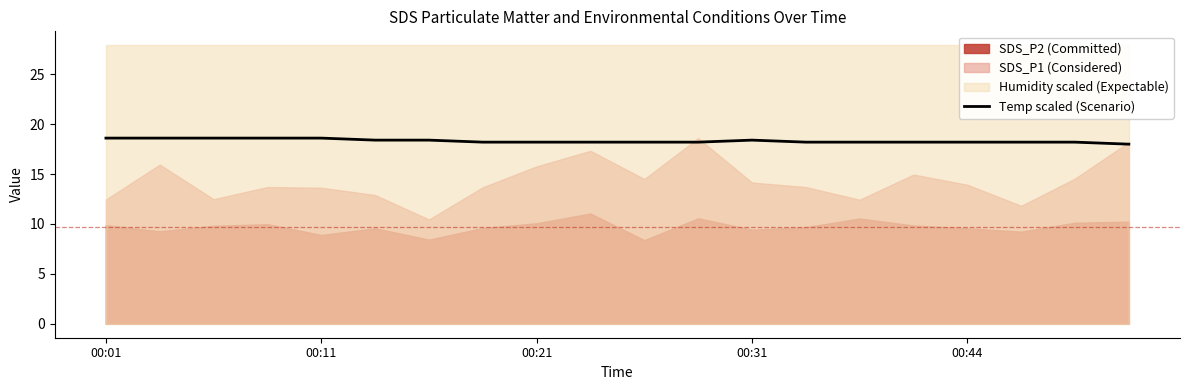

Reading left to right, extract all data points from this chart.

18.6	18.6	18.6	18.6	18.6	18.4	18.4	18.2	18.2	18.2	18.2	18.2	18.4	18.2	18.2	18.2	18.2	18.2	18.2	18.0